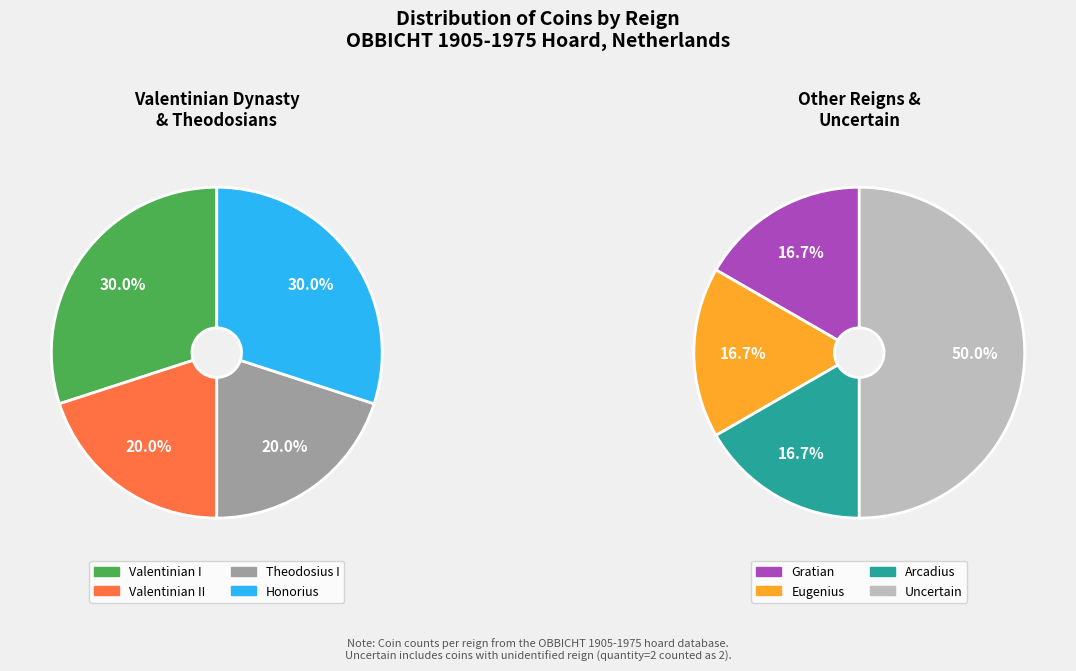

Is it true that Theodosius I is 18% of the pie?

False